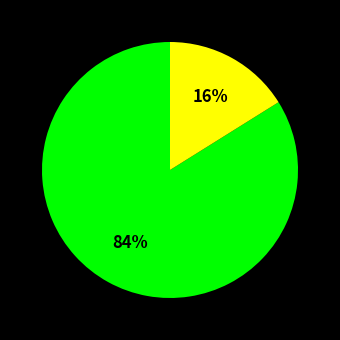

Is there any slice that represents more than half of the pie?

Yes